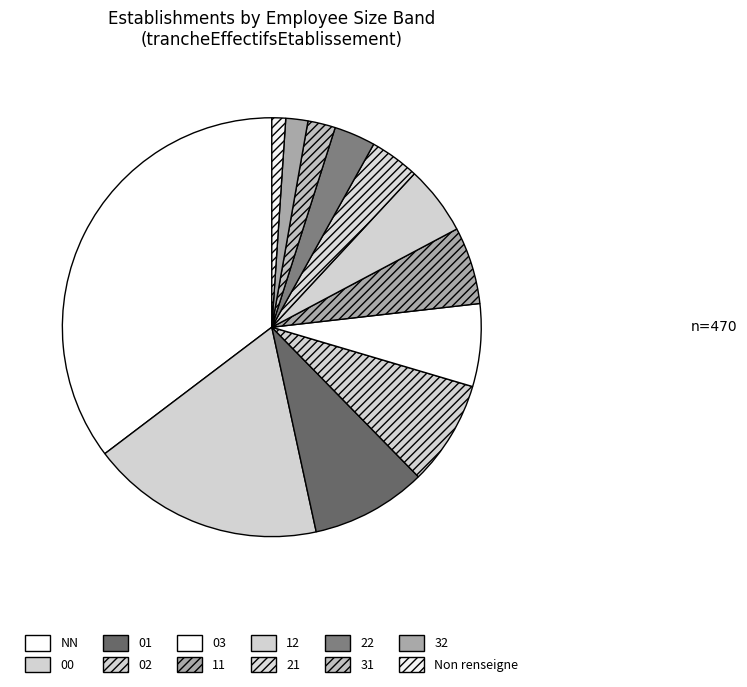

How many segments does this pie chart have?

12